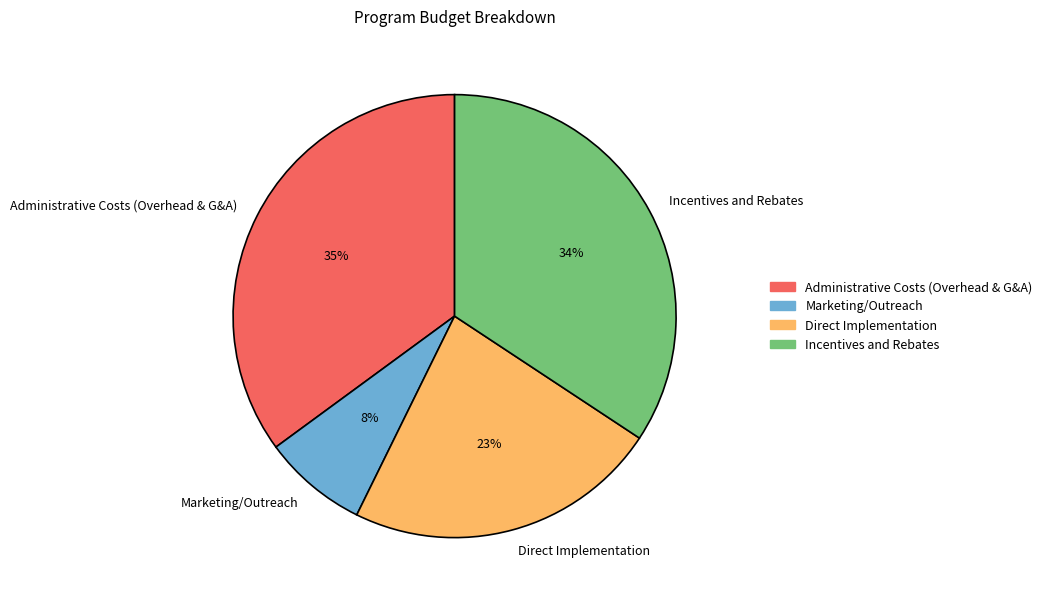

To the nearest percent, what portion does Administrative Costs (Overhead & G&A) represent?

35%